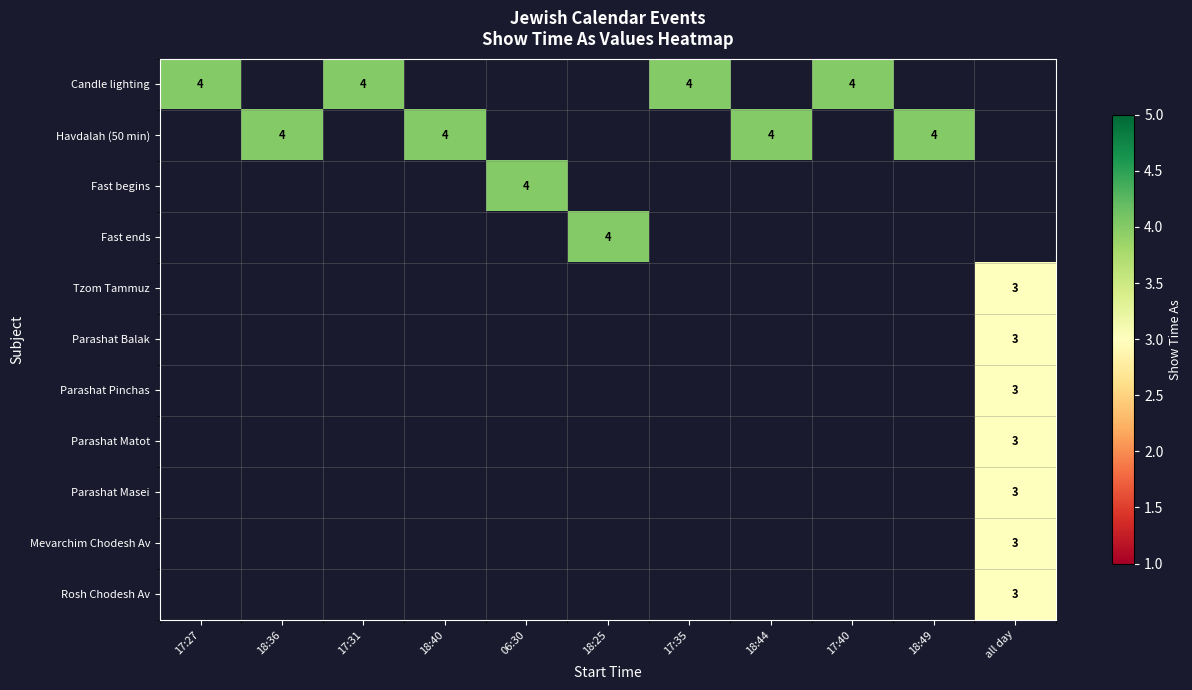

At how many categories does at least one series exceed 3?

10